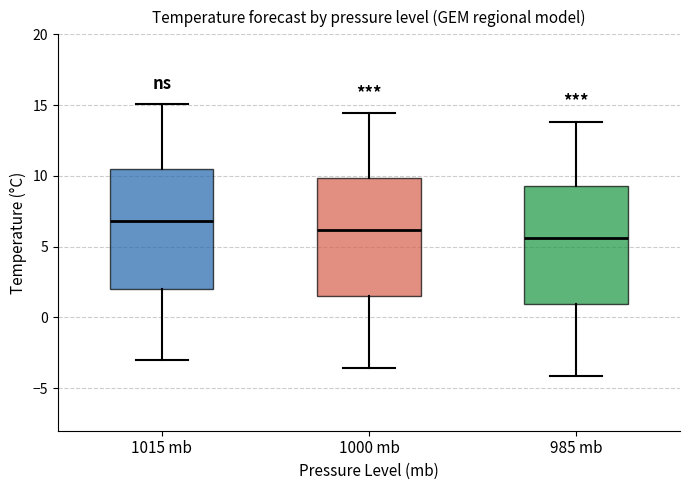

Which box has the lowest median line?

985 mb